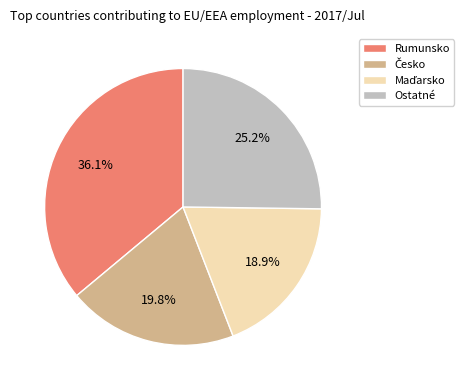

Is there any slice that represents more than half of the pie?

No